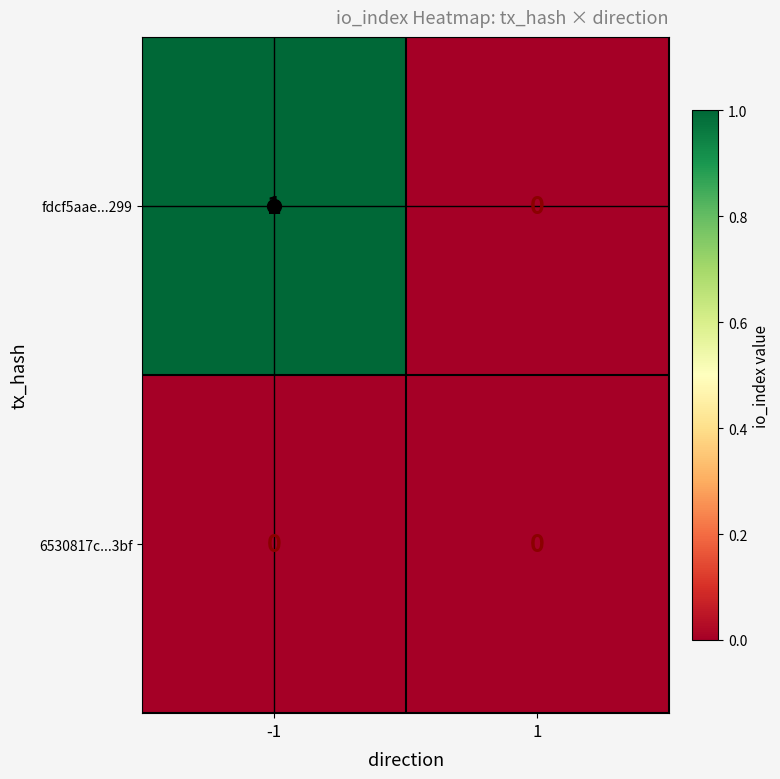

What is the greatest value displayed?

1